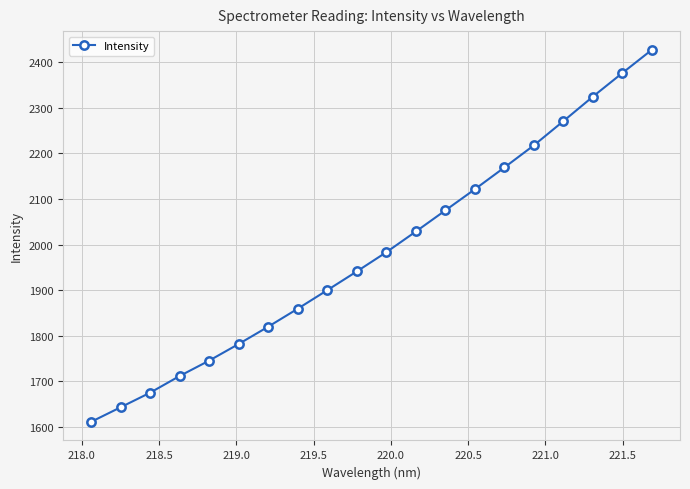

True or false: there are more than 0 points higher than both neighbors.

False